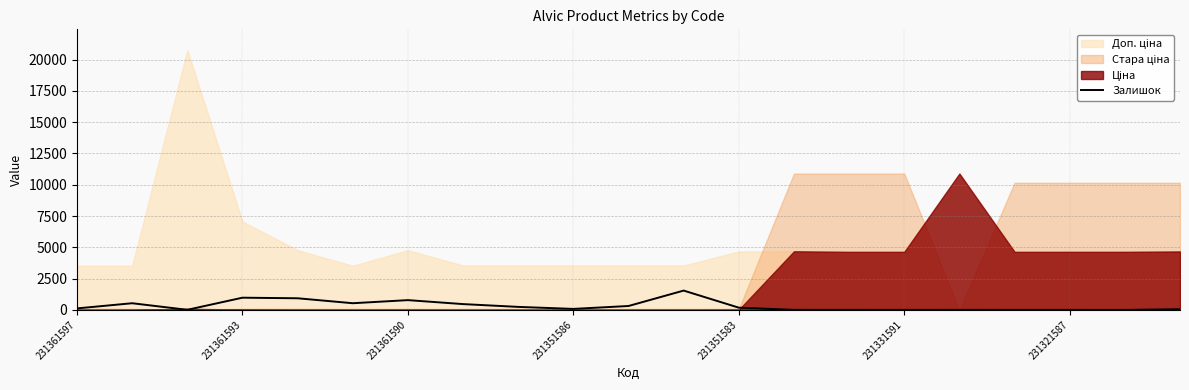

How many points are higher than both their immediate neighbors (excluding endpoints)?

5